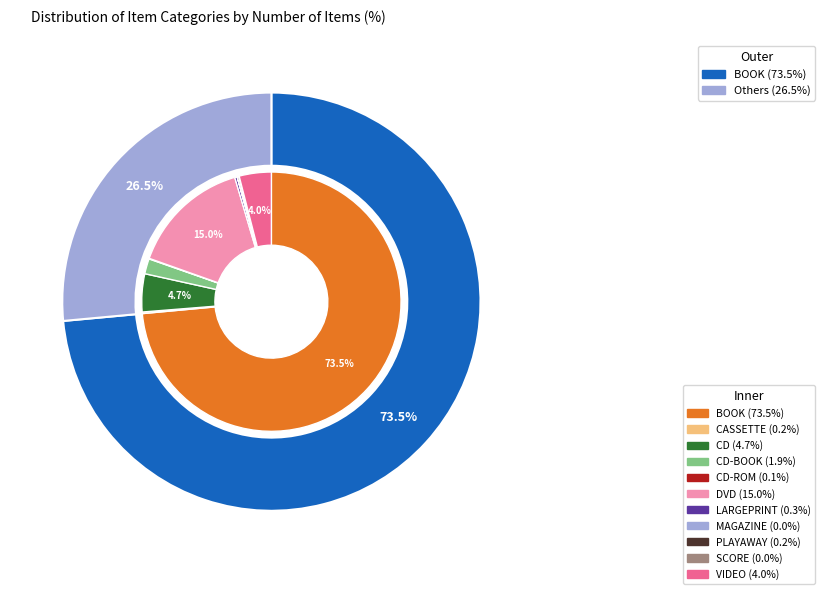

To the nearest percent, what portion does BOOK represent?

74%